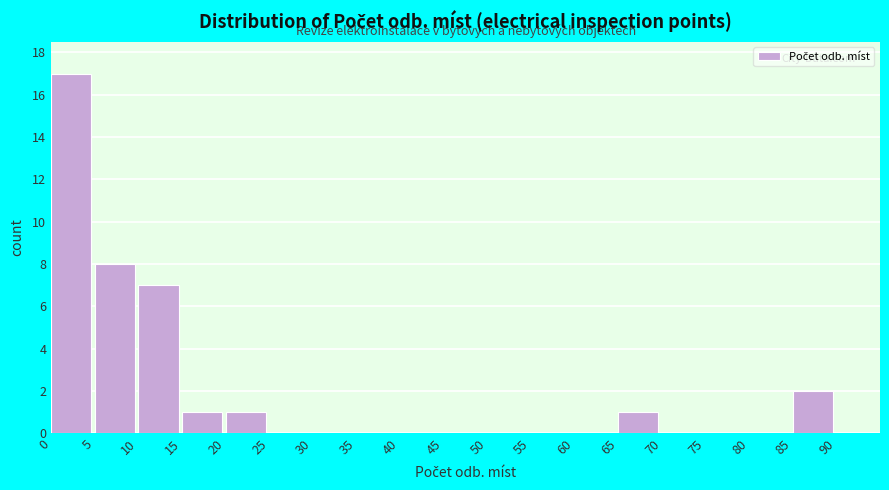

Which range on the x-axis has the tallest bar?

0 to 5